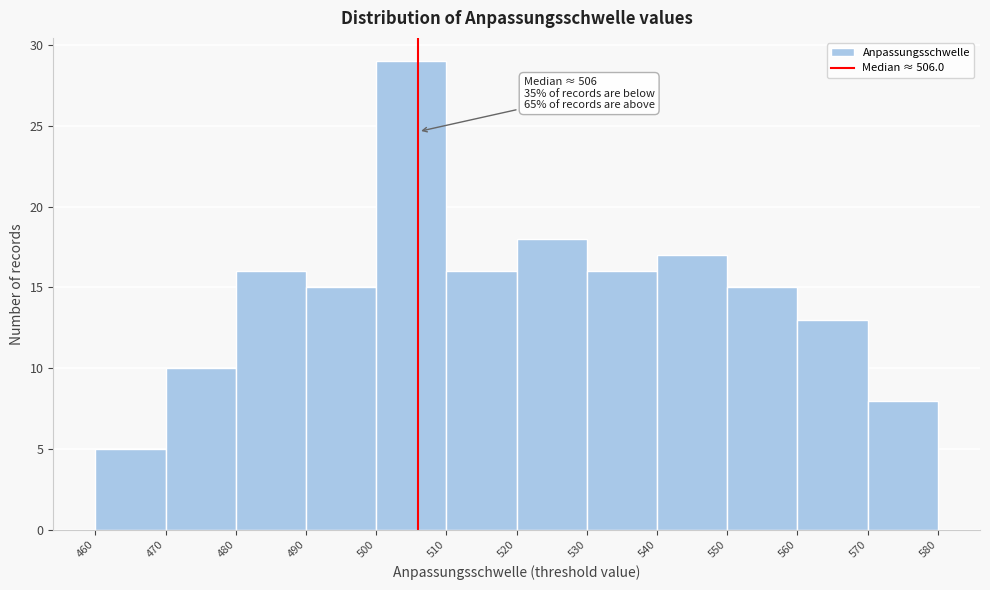

Over which range of the x-axis is the bar tallest?

500 to 510